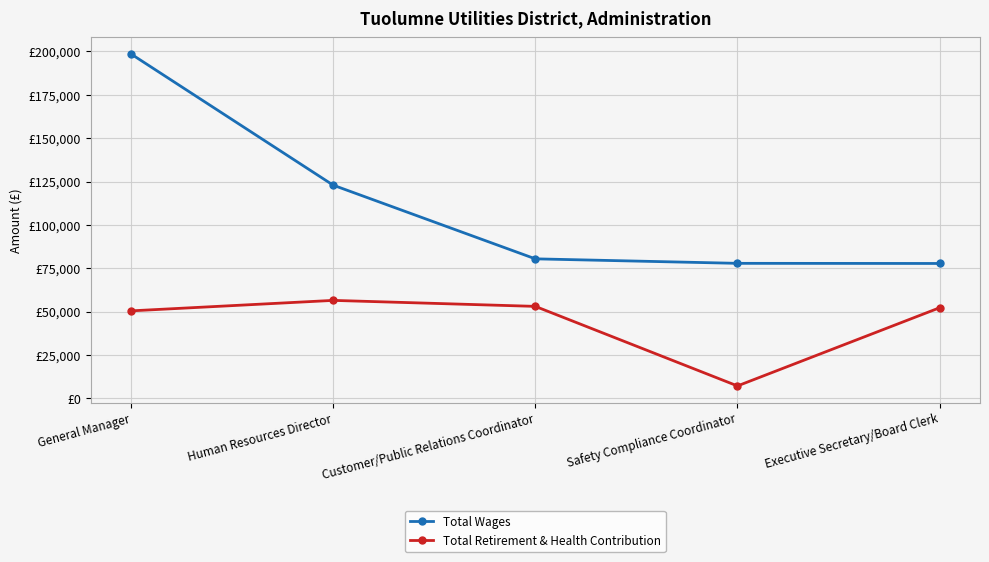

Reading left to right, what are all the values shown in this chart?

Total Wages: General Manager=198531	Human Resources Director=122897	Customer/Public Relations Coordinator=80418	Safety Compliance Coordinator=77826	Executive Secretary/Board Clerk=77750
Total Retirement & Health Contribution: General Manager=50425	Human Resources Director=56467	Customer/Public Relations Coordinator=53011	Safety Compliance Coordinator=7145	Executive Secretary/Board Clerk=52211